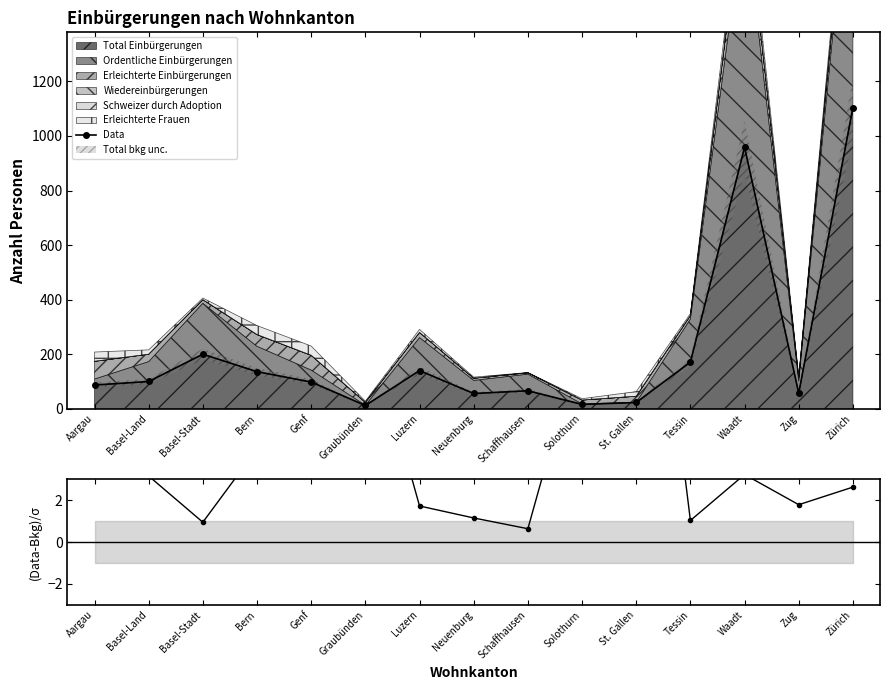

How many lines are shown in the chart?

2